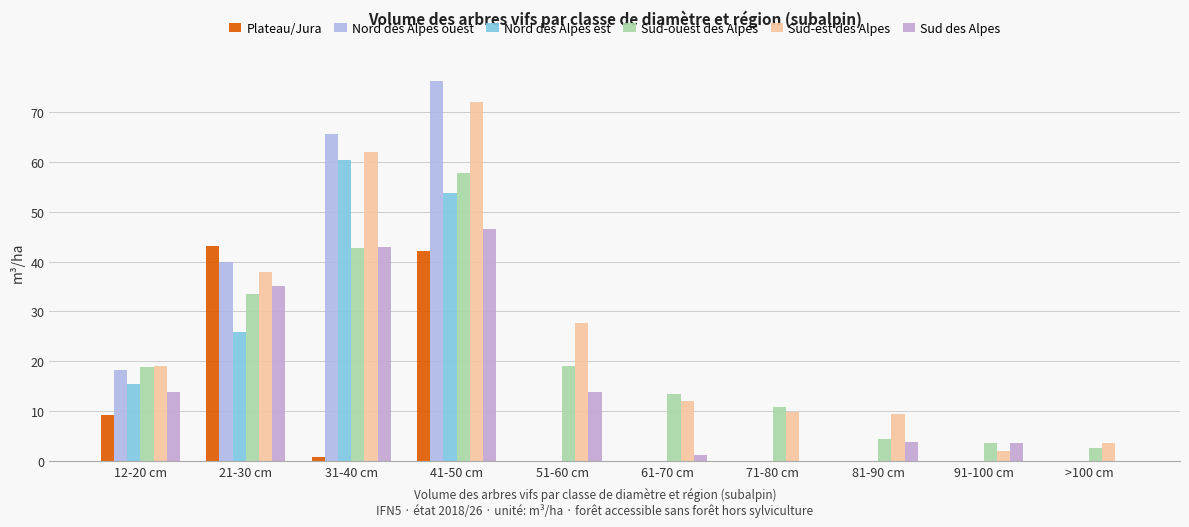

Are the bars grouped side by side (vs. stacked)?

Yes